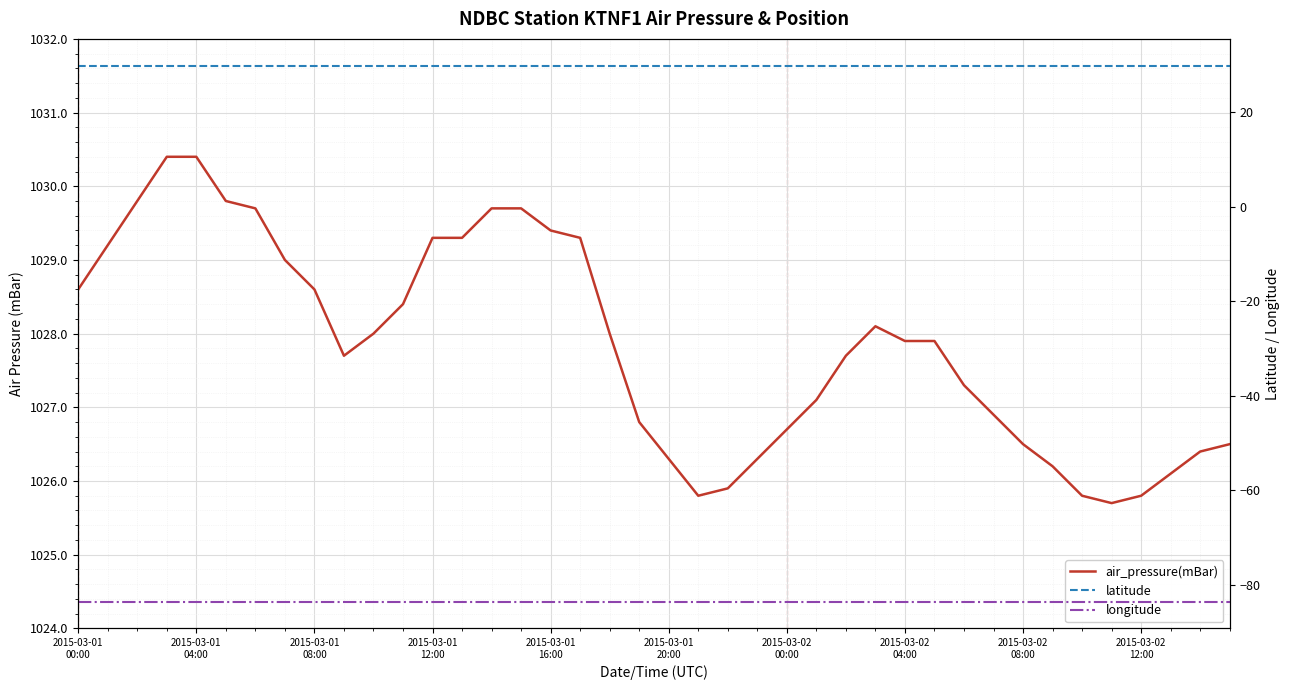

What is the highest value of the air_pressure(mBar) series?

1030.4